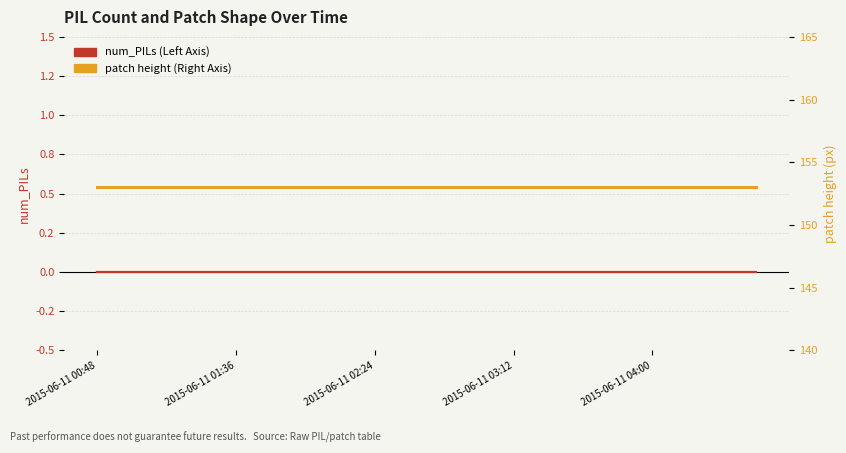

True or false: patch height (Right Axis) and num_PILs (Left Axis) cross at least once.

False